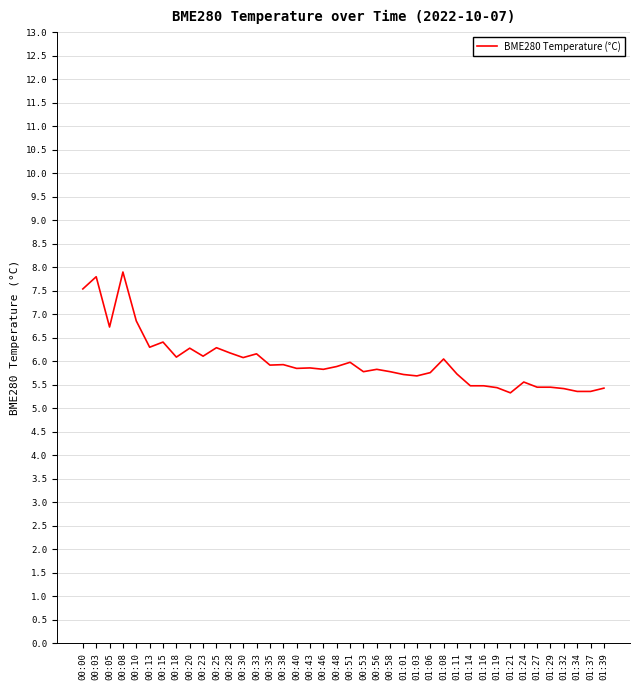

True or false: there are more than 2 points higher than both neighbors.

True